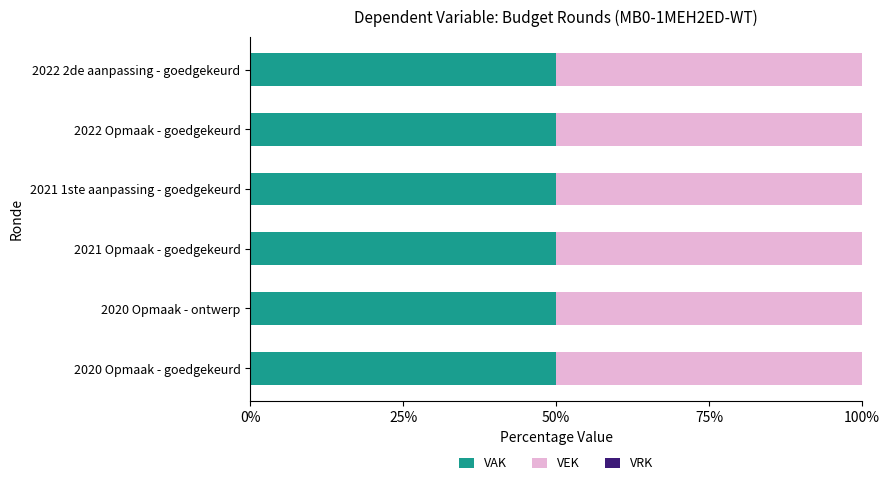

At 2021 1ste aanpassing - goedgekeurd, list the series in order from smallest to largest.

VRK, VAK, VEK